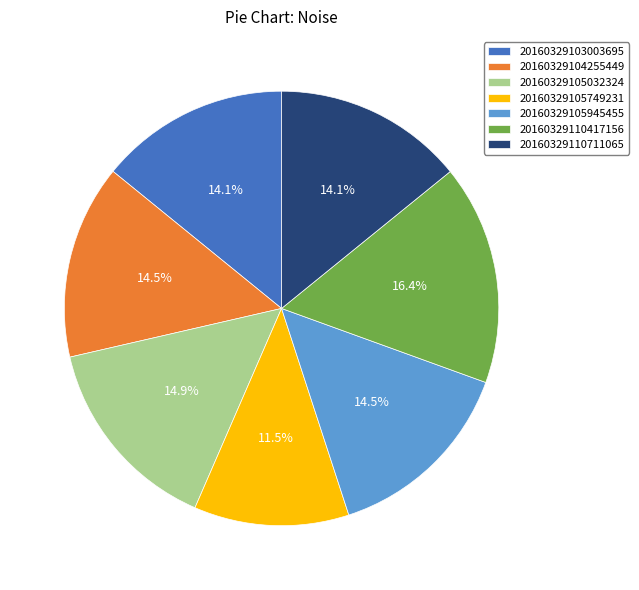

Which slice is the largest?

20160329110417156